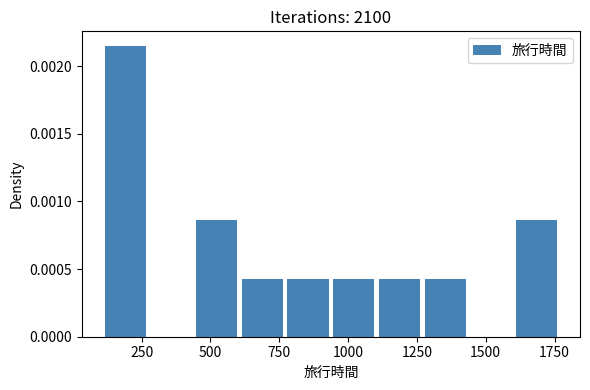

Read against the x-axis, roughly where is the centre of the tallest bar?

200